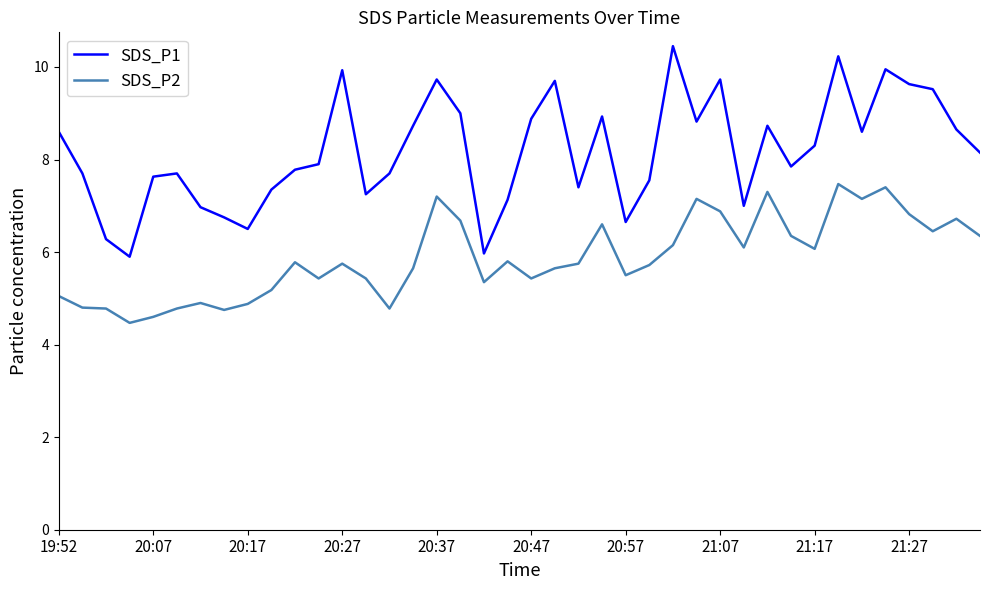

Is this an area chart (filled region under the line)?

No